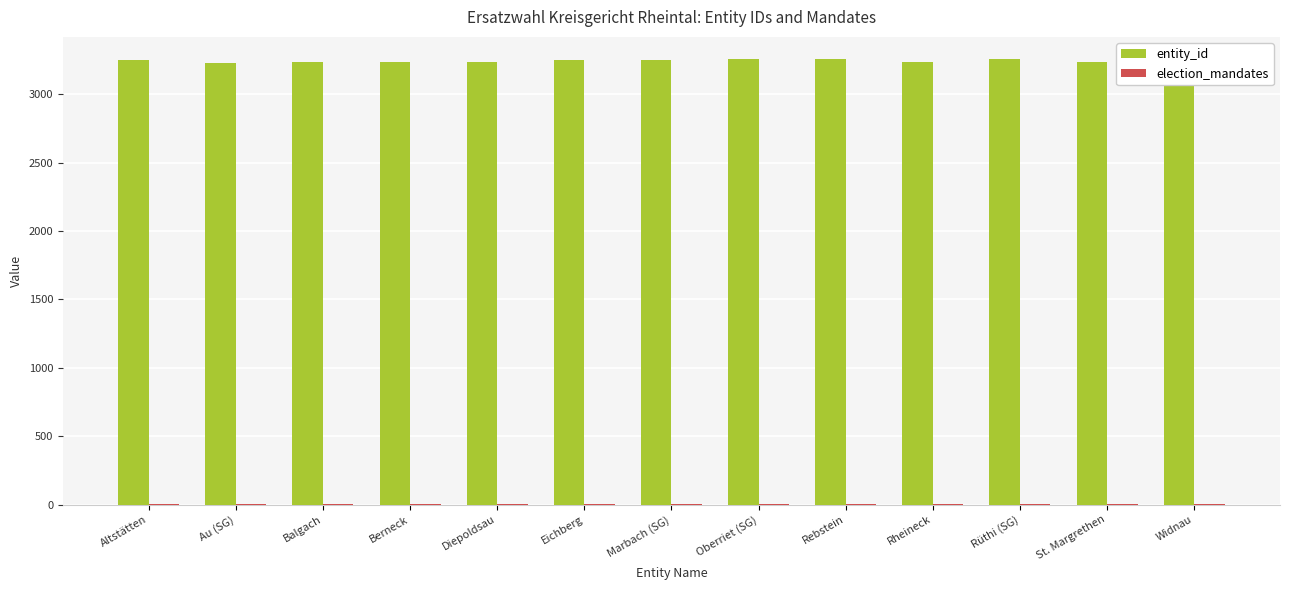

Is it true that entity_id equals 1053 at Diepoldsau?

False